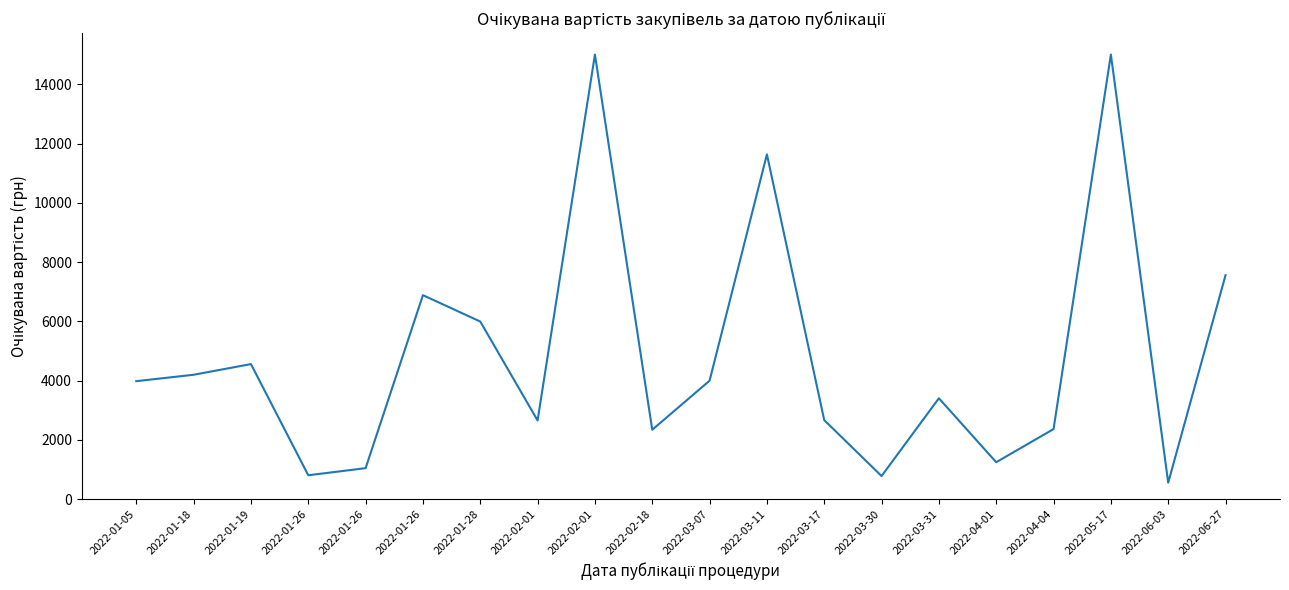

What is the minimum value shown in the chart?

560.0